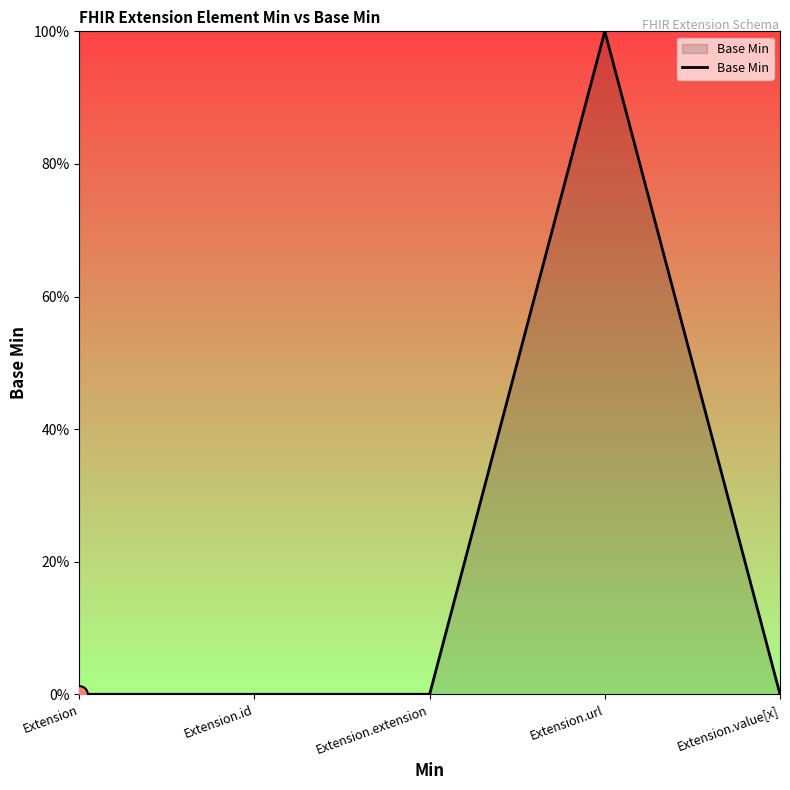

What is the change in value from Extension.id to Extension.url?

+1